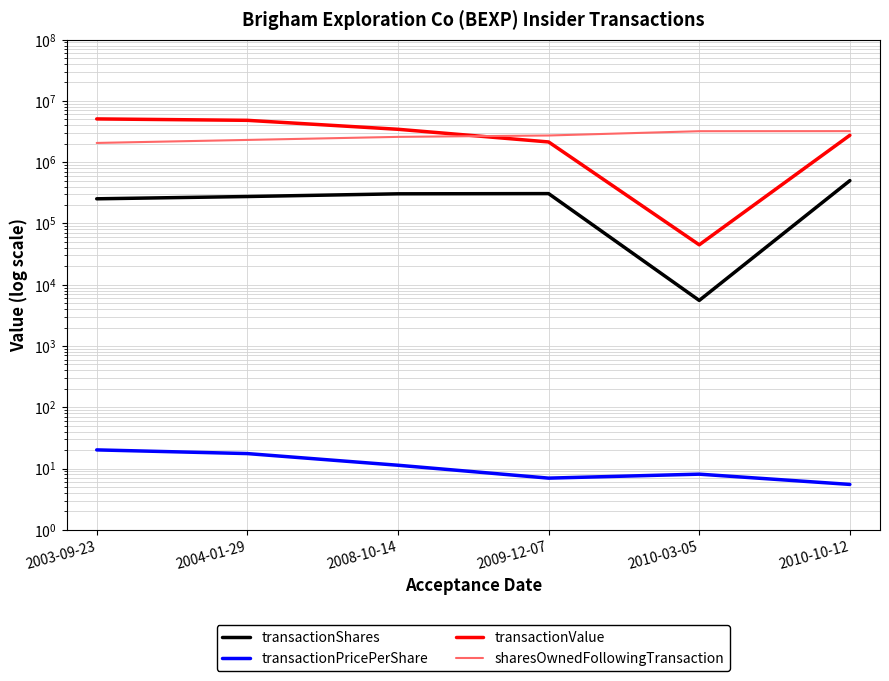

Where is transactionPricePerShare nearest to the value 12?

2008-10-14